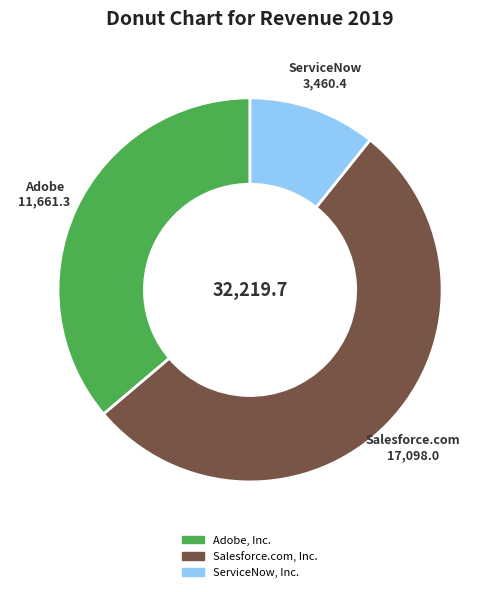

What is the smallest slice in the pie chart?

ServiceNow, Inc.